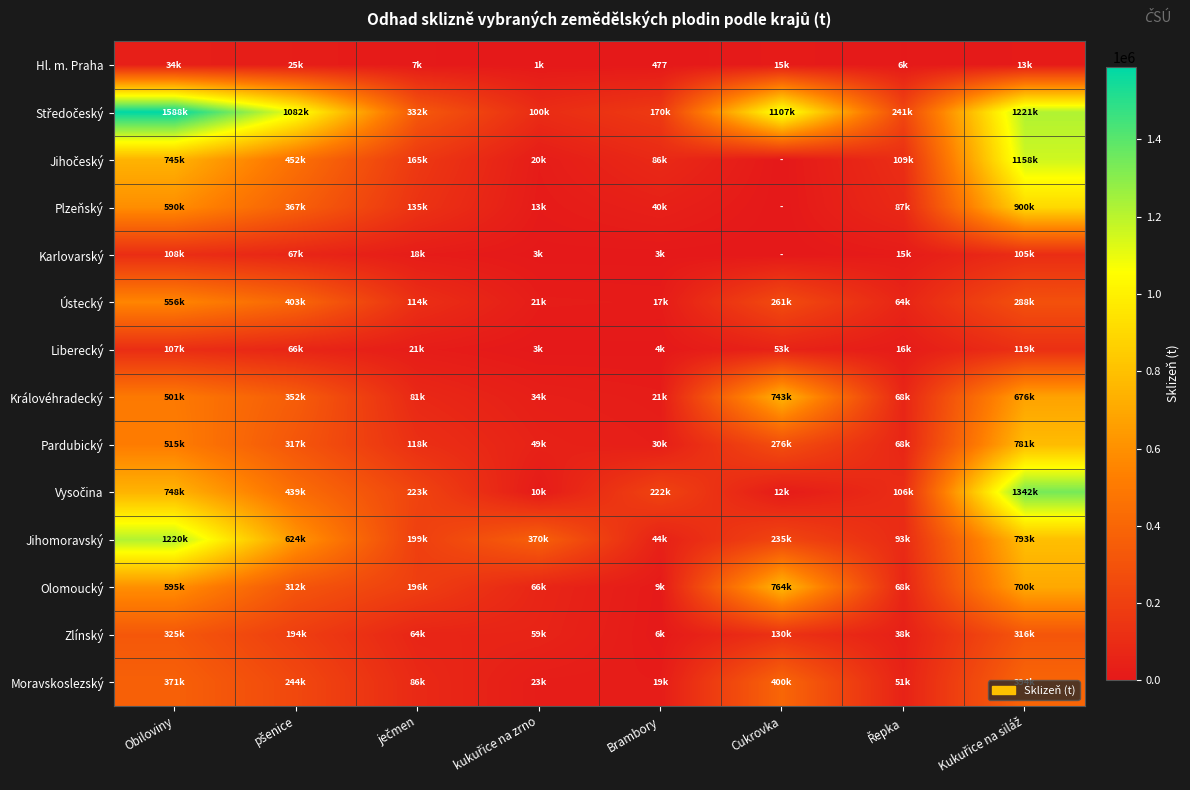

List the labels in order of Moravskoslezský value, largest first.

Cukrovka, Kukuřice na siláž, Obiloviny, pšenice, ječmen, Řepka, kukuřice na zrno, Brambory